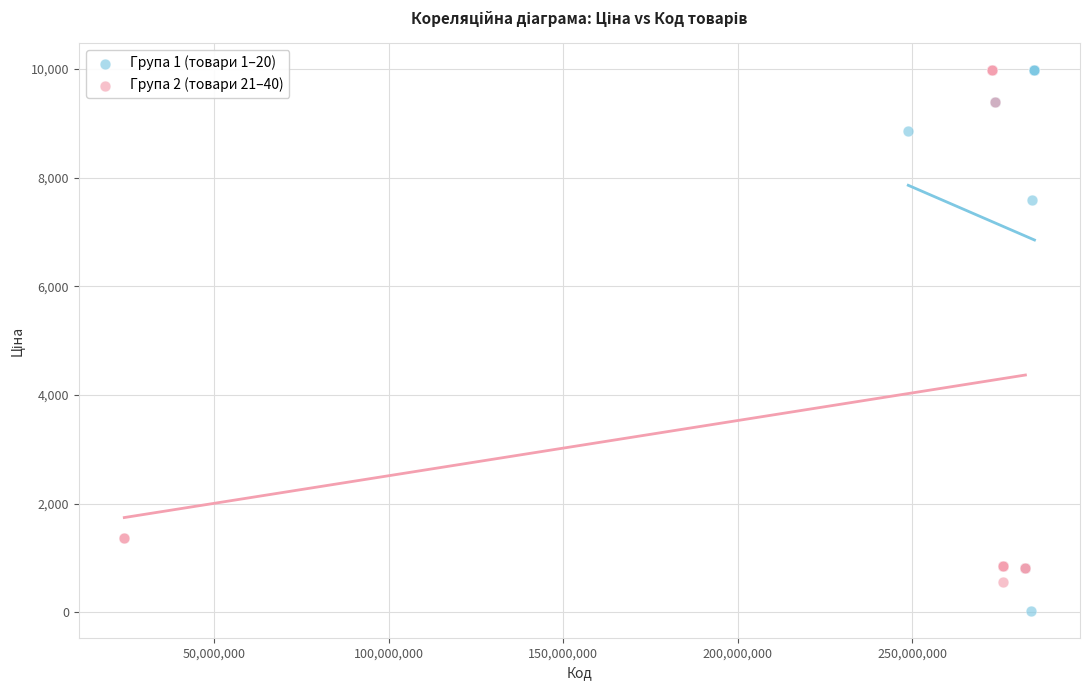

Which series contains the lowest Y value?

Група 1 (товари 1–20)